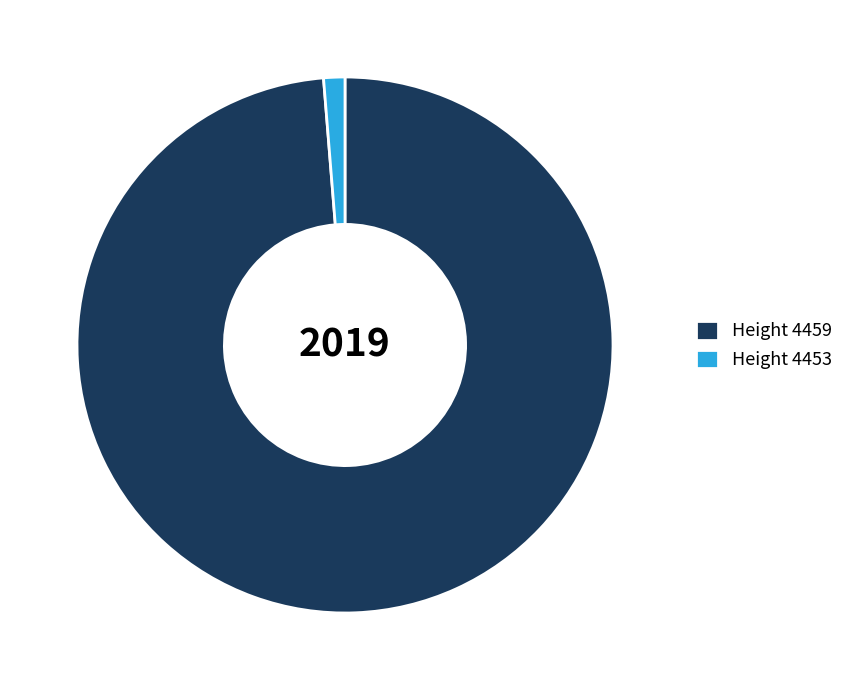

What is the smallest slice in the pie chart?

Height 4453